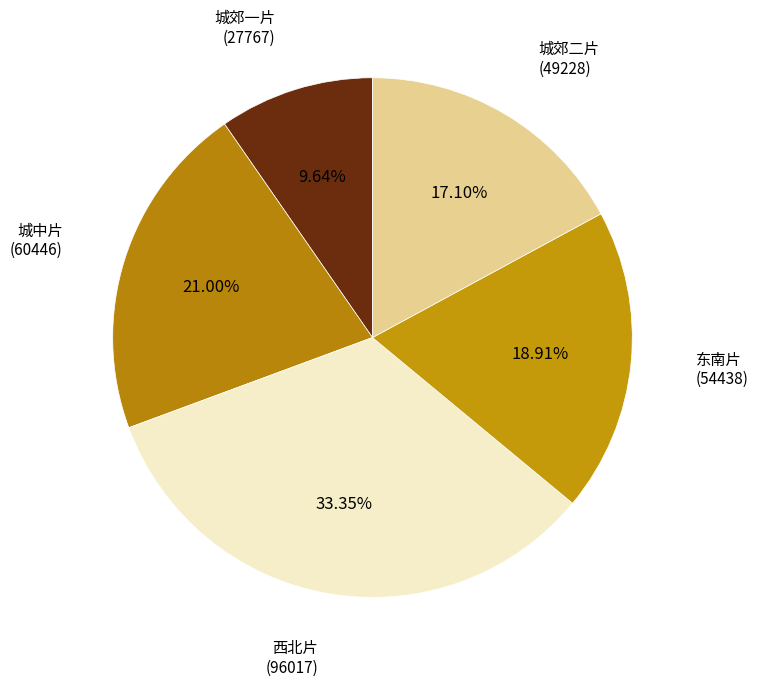

Is there any slice that represents more than half of the pie?

No